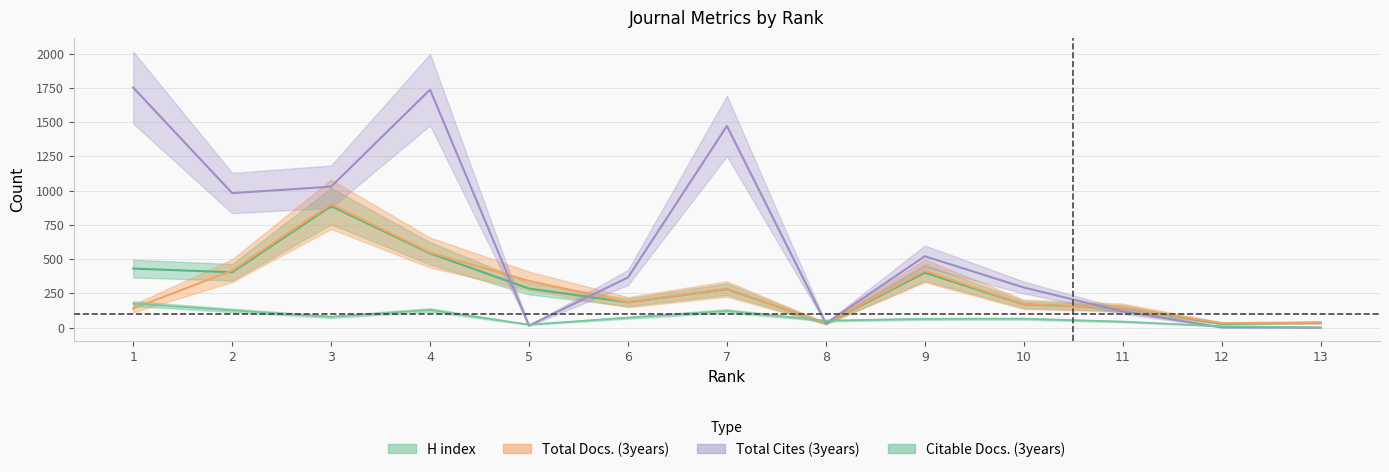

Which series has the largest range (max minus min)?

Total Cites (3years)